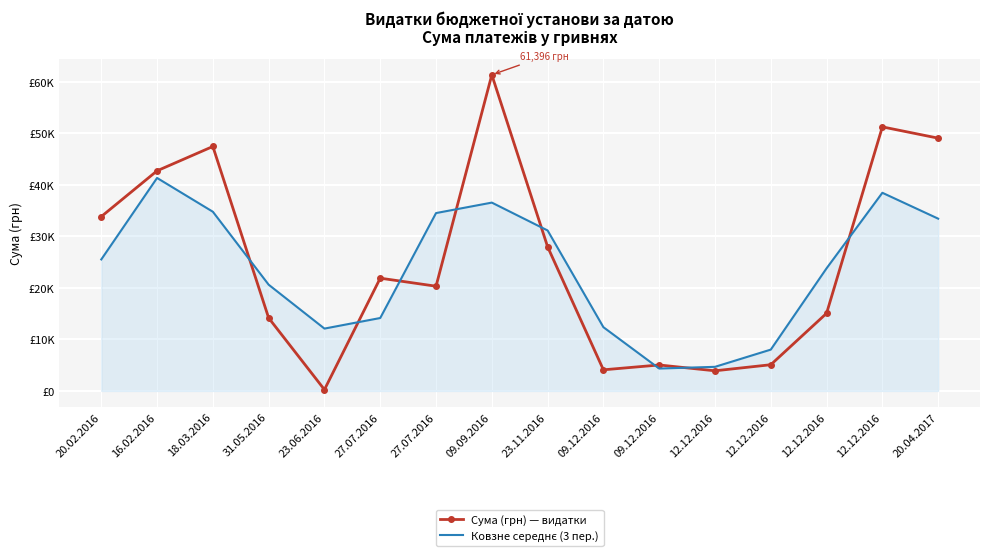

Which series has the largest total across all categories?

Сума (грн) — видатки